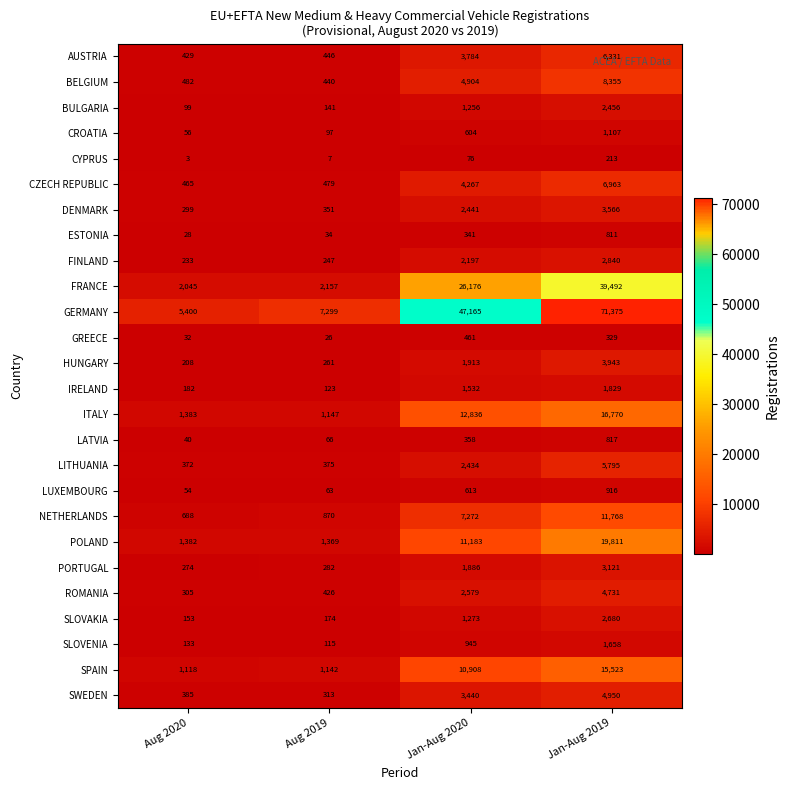

What is the average value of the ITALY series?

8034